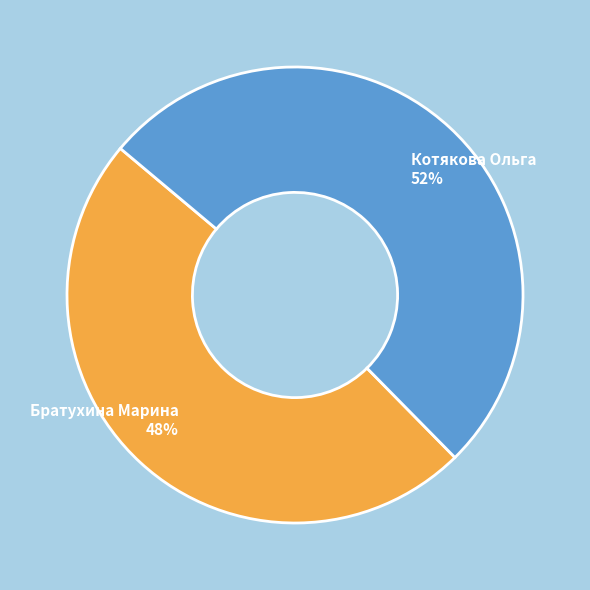

Combined, do Котякова Ольга and Братухина Марина account for over 50%?

Yes